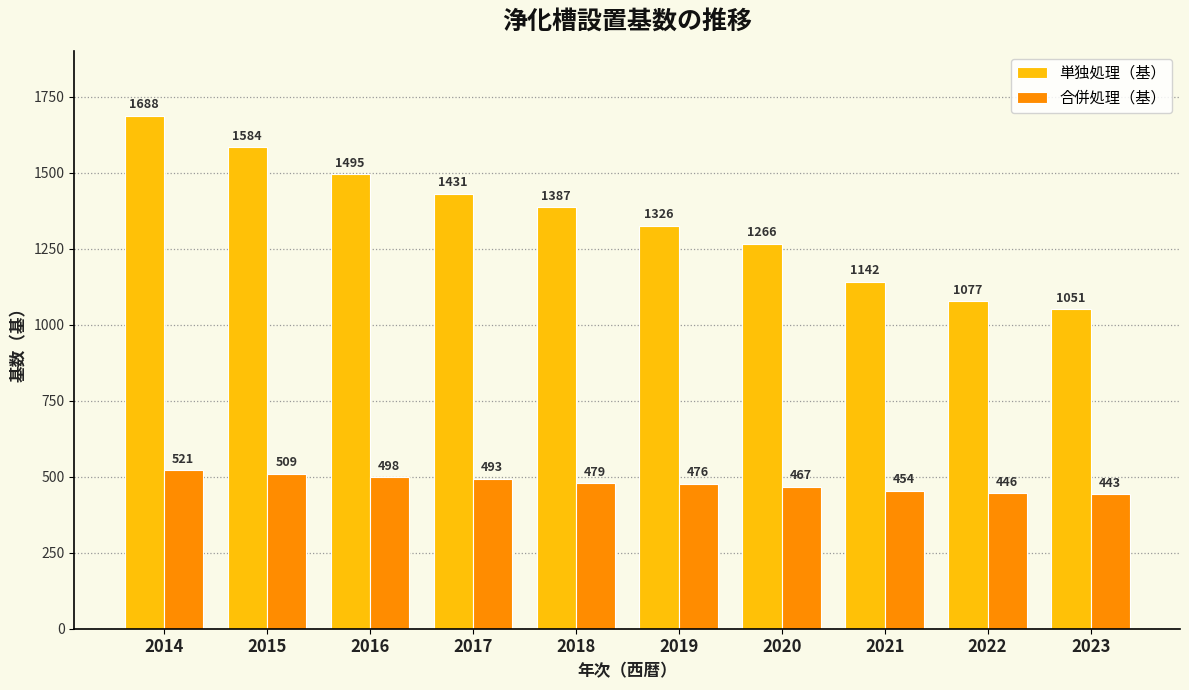

At how many categories does at least one series exceed 1491?

3